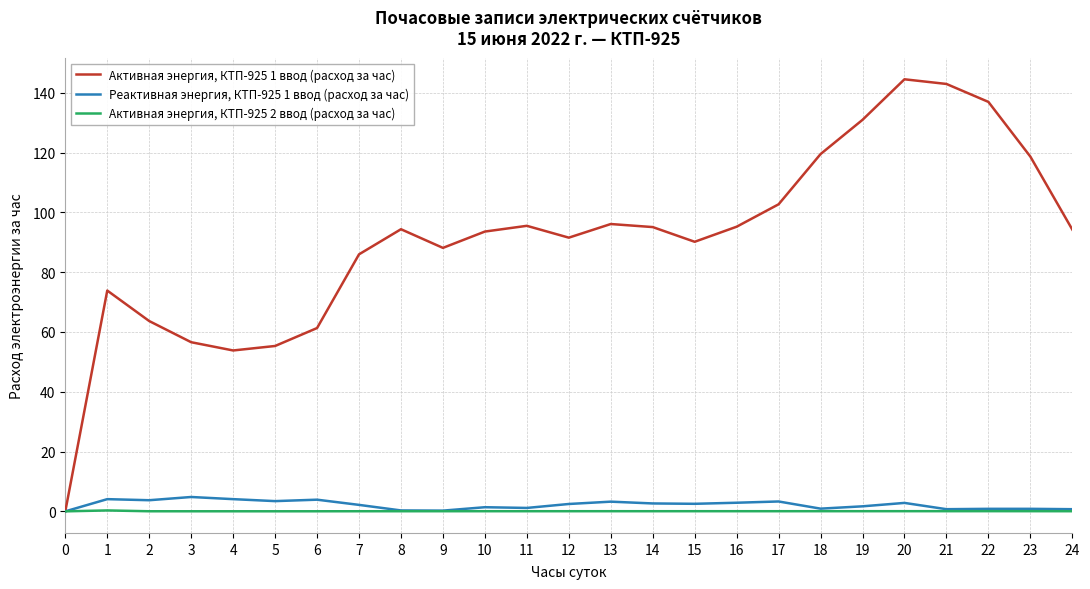

Is the value of Активная энергия, КТП-925 1 ввод (расход за час) at 1 greater than the value of Активная энергия, КТП-925 2 ввод (расход за час) at 20?

Yes